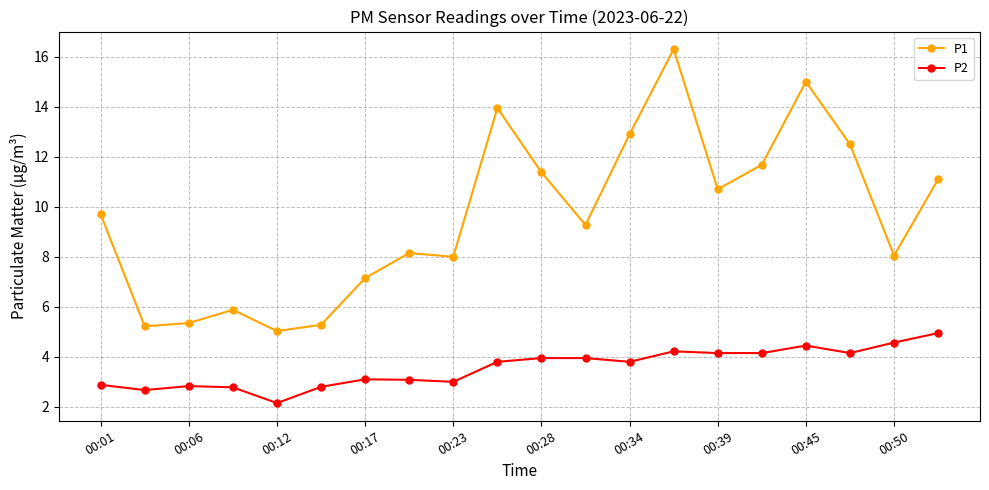

What is the value of the P2 point at the 8th from the left?

3.1